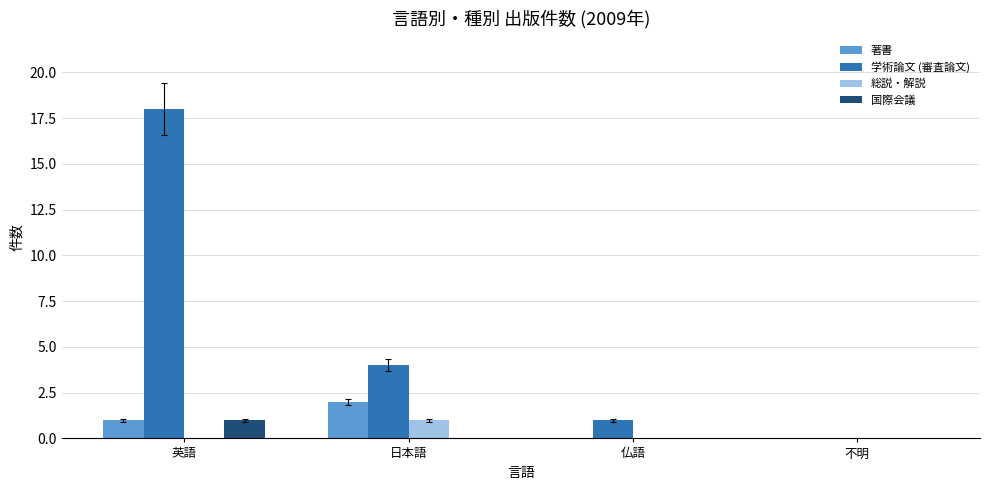

At which label does 国際会議 reach its peak?

英語